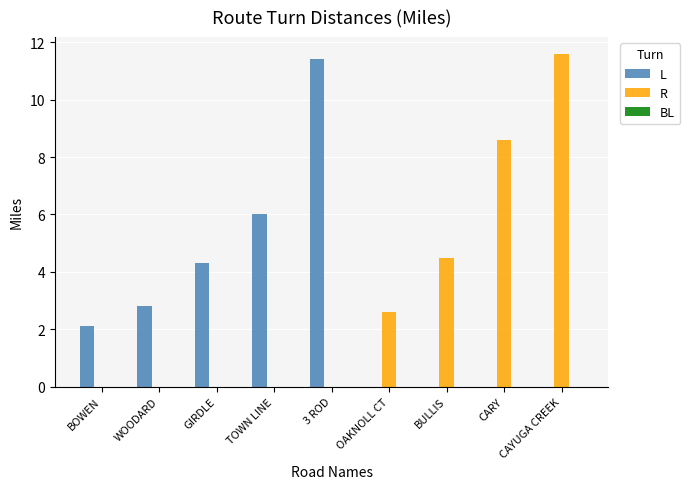

Between TOWN LINE and BULLIS, which series saw the biggest shift?

L